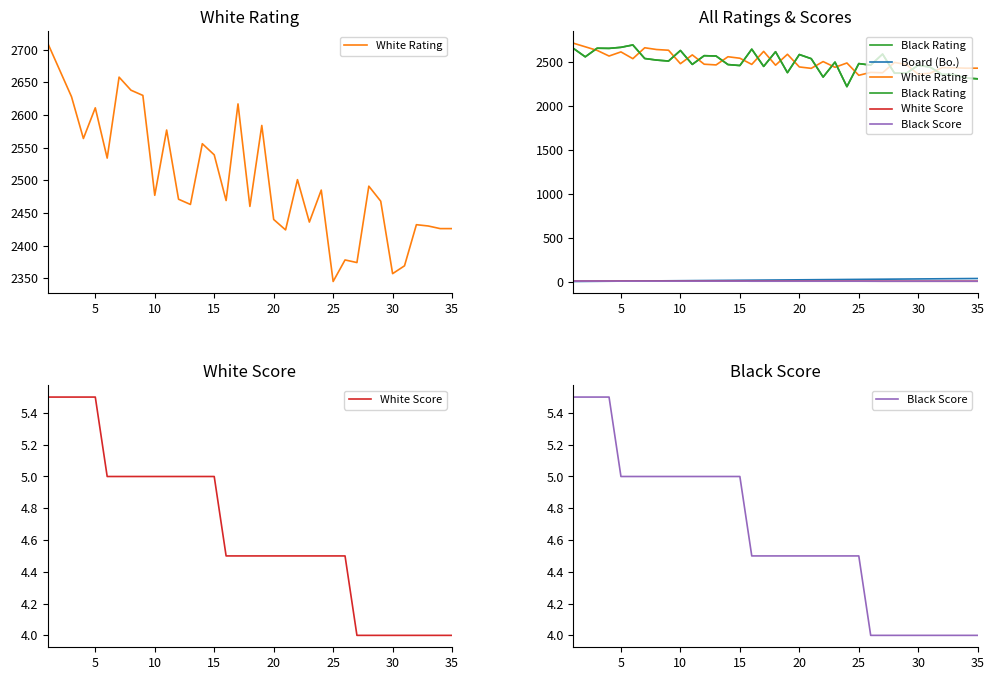

Is the value of White Rating at 23 greater than the value of Board (Bo.) at 30?

Yes